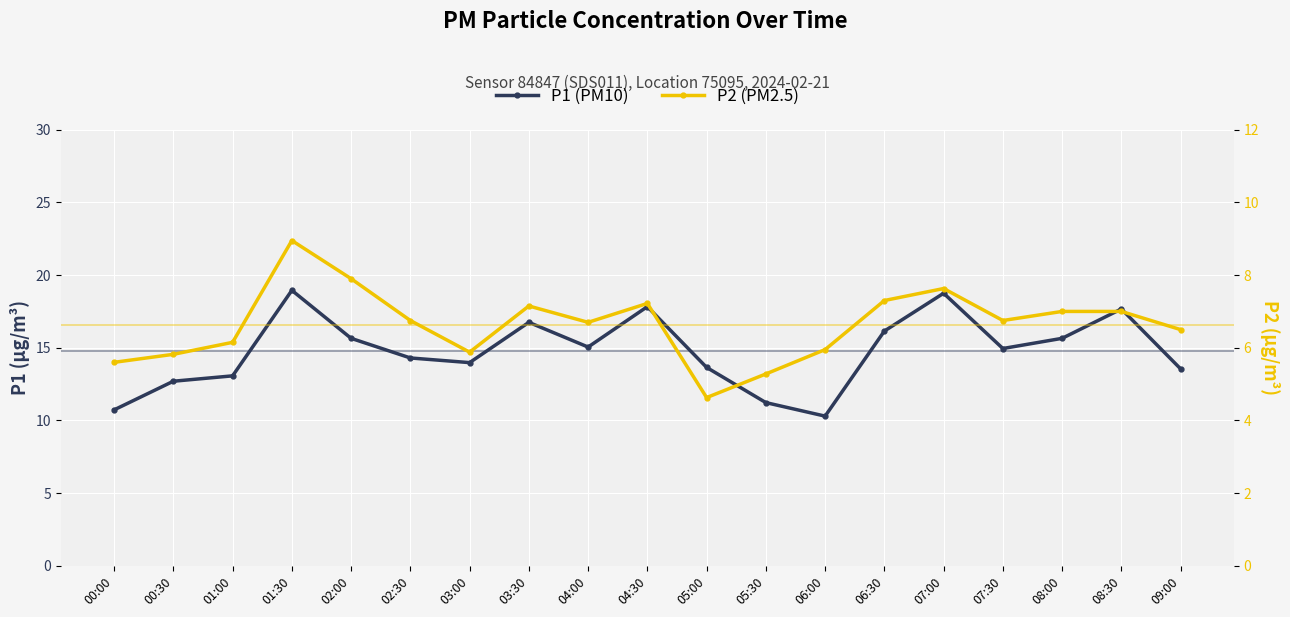

What is the difference between the P1 (PM10) values at 02:00 and 05:00?

2.0